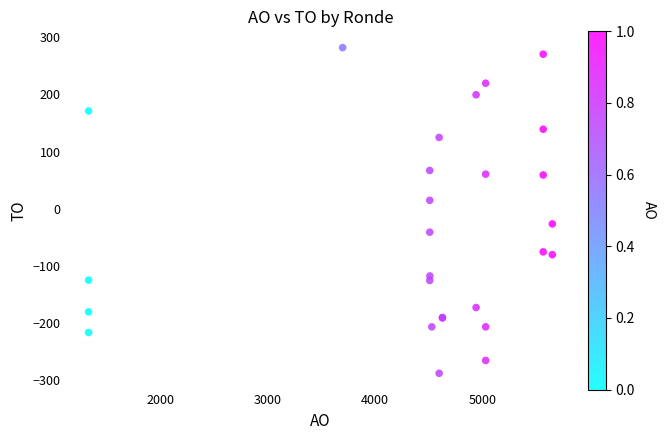

What Y value in the scatter plot is closest to -2?

14.9